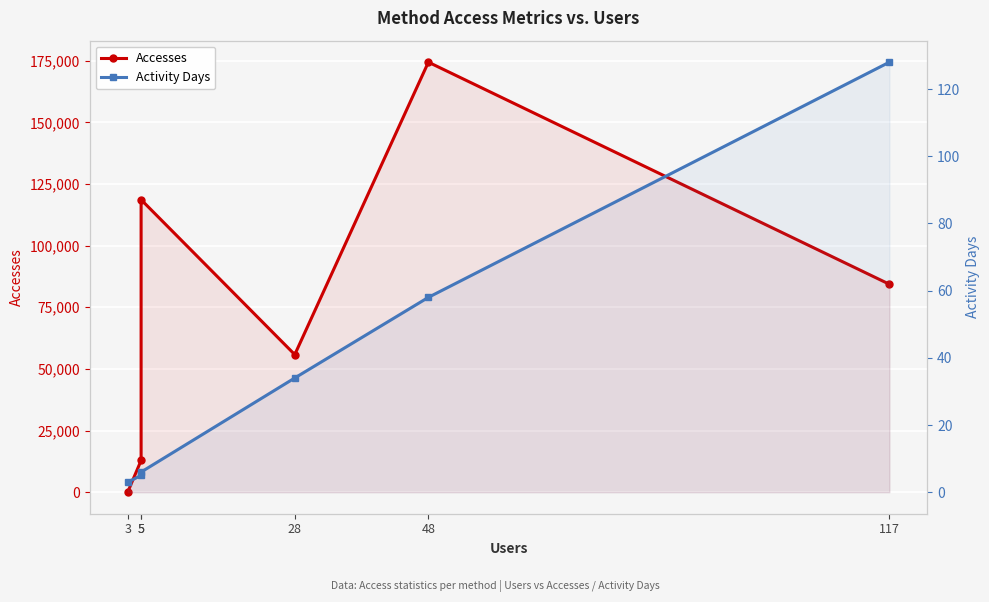

At which category does Accesses reach its first local peak?

5